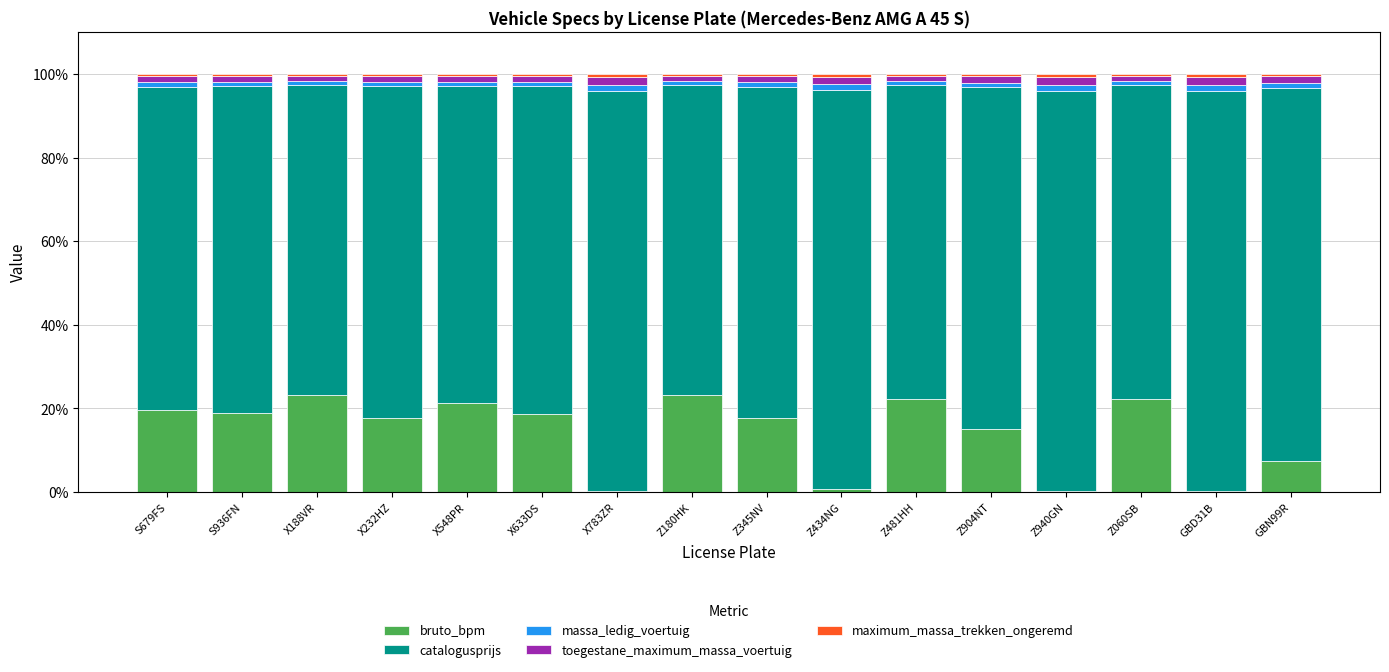

What is the sum of all bruto_bpm values?

228.9